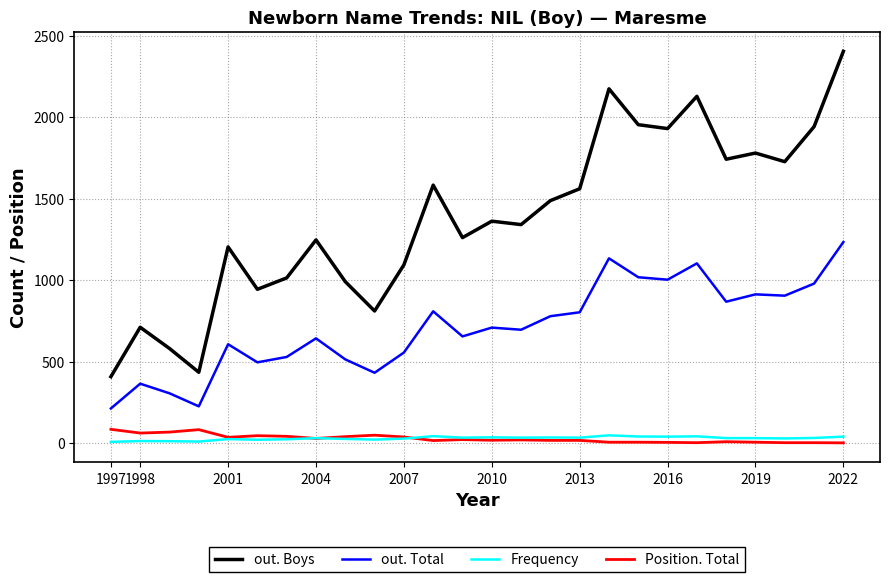

What is the difference between the maximum and minimum values in the Position. Total series?

83